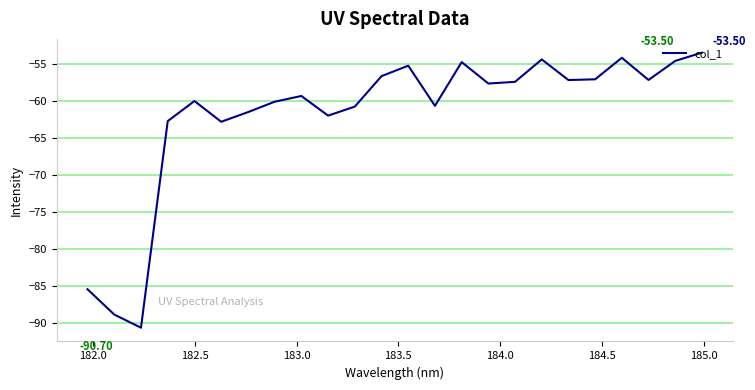

What is the difference between the maximum and minimum values?

37.2